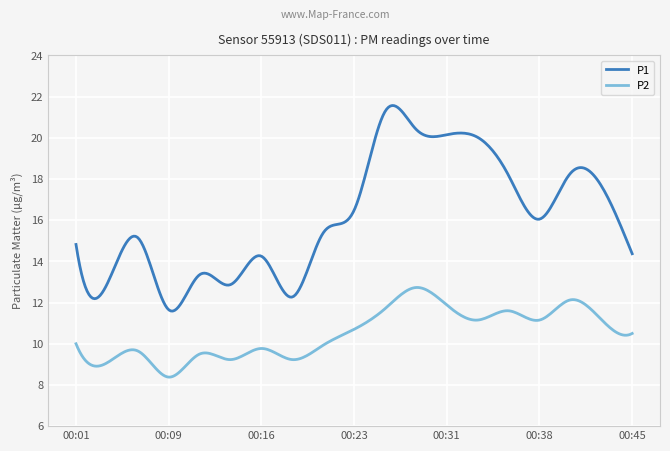

List the series in order of their overall mean, lowest first.

P2, P1